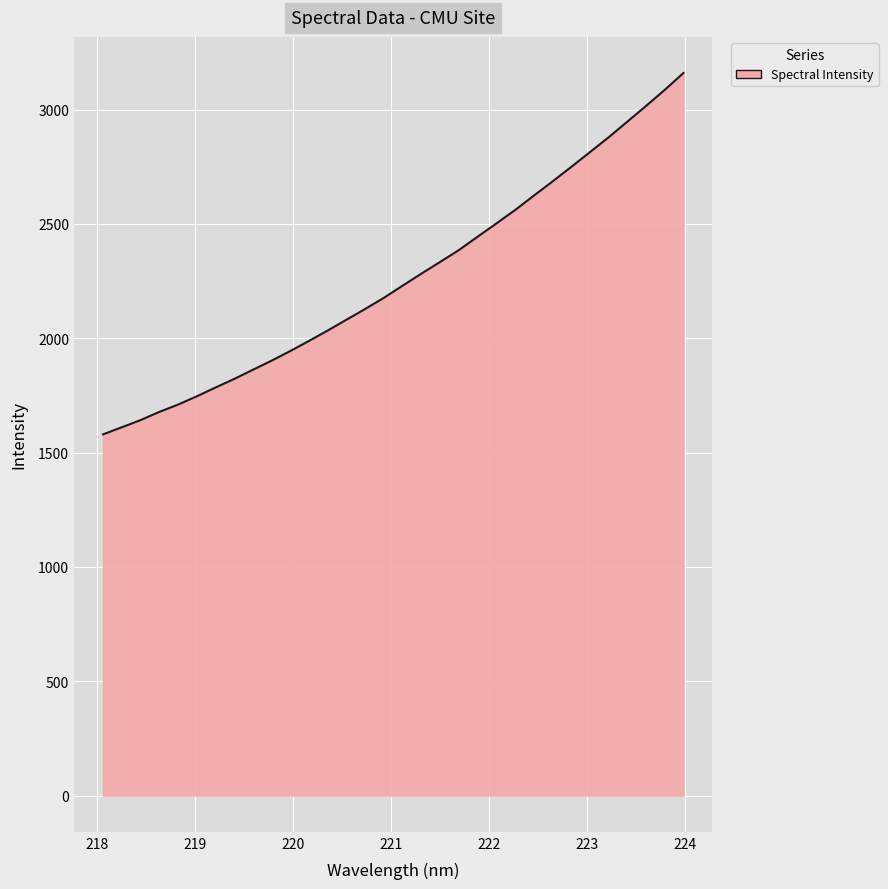

What is the smallest value displayed?

1579.5